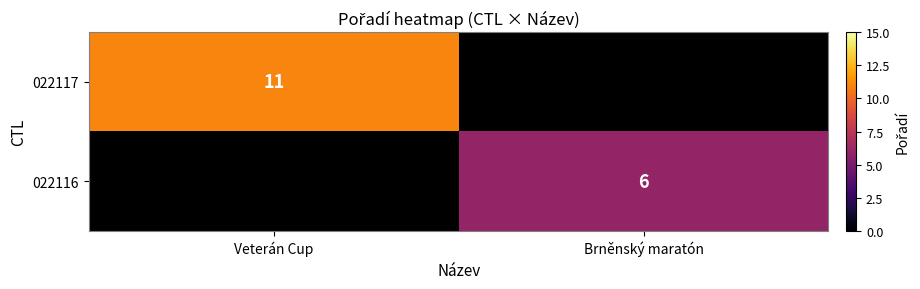

True or false: 022117 has a value of 3 at Veterán Cup.

False